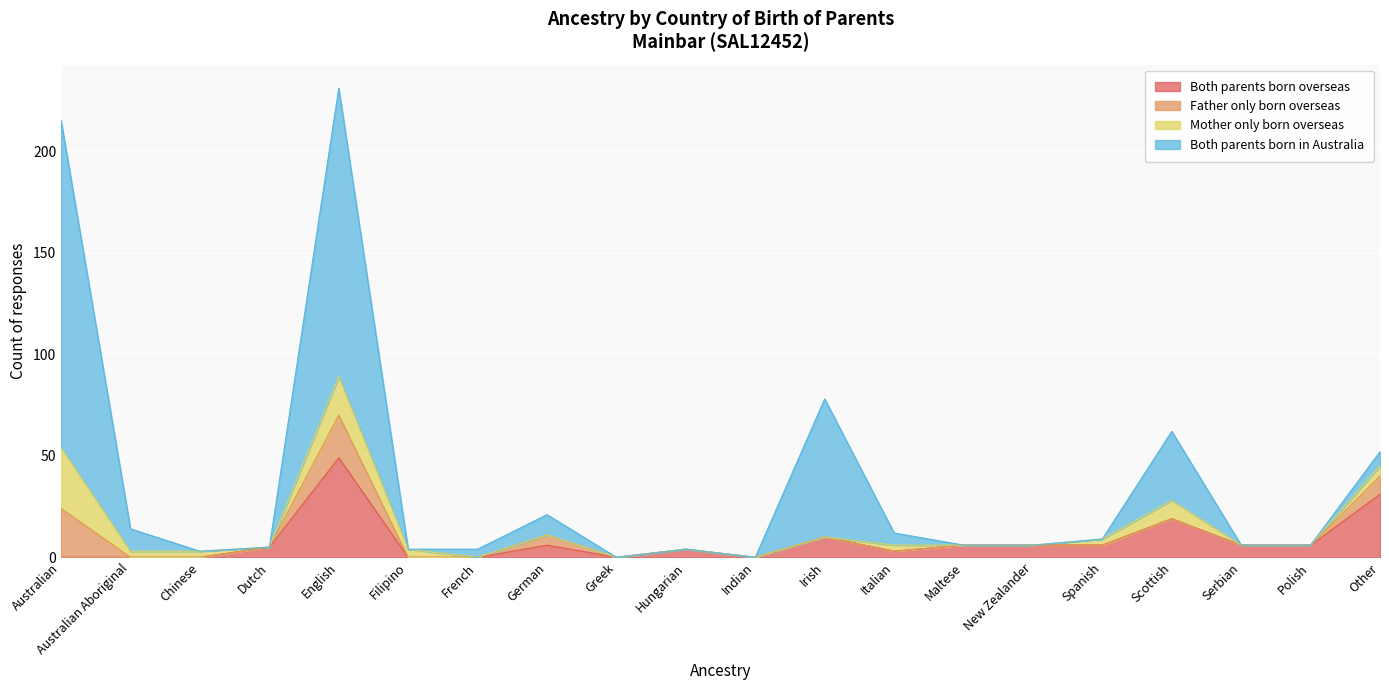

True or false: Both parents born overseas has a value of 74 at English.

False